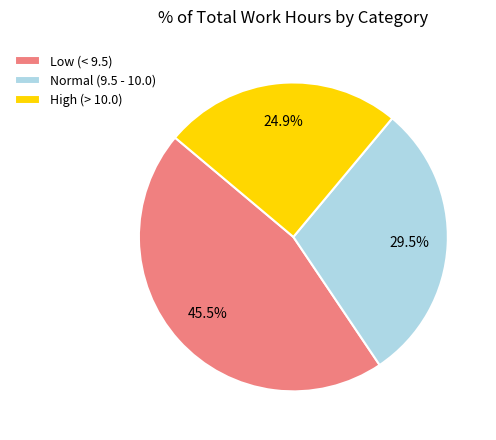

Combined, what portion of the pie is High (> 10.0) and Low (< 9.5)?

70.5%